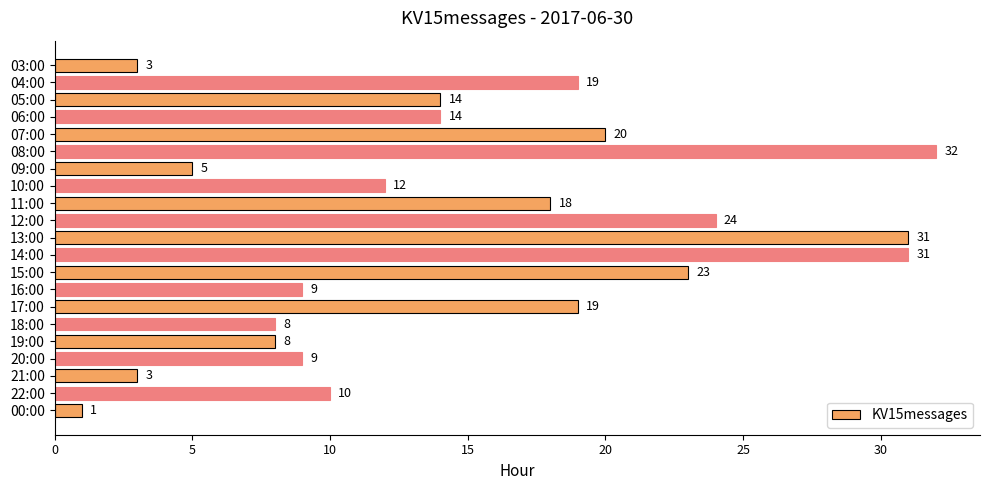

What is the approximate value at 05:00?

14